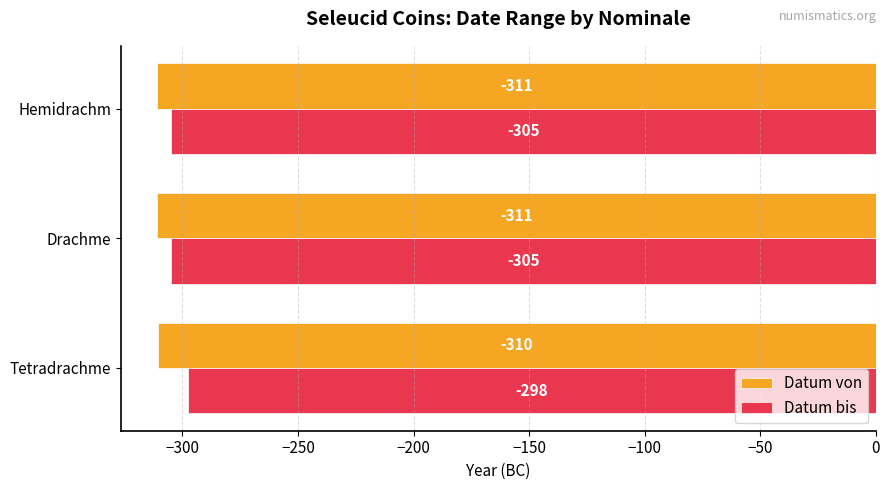

Count the Datum von values in the range -311 to -310.

3